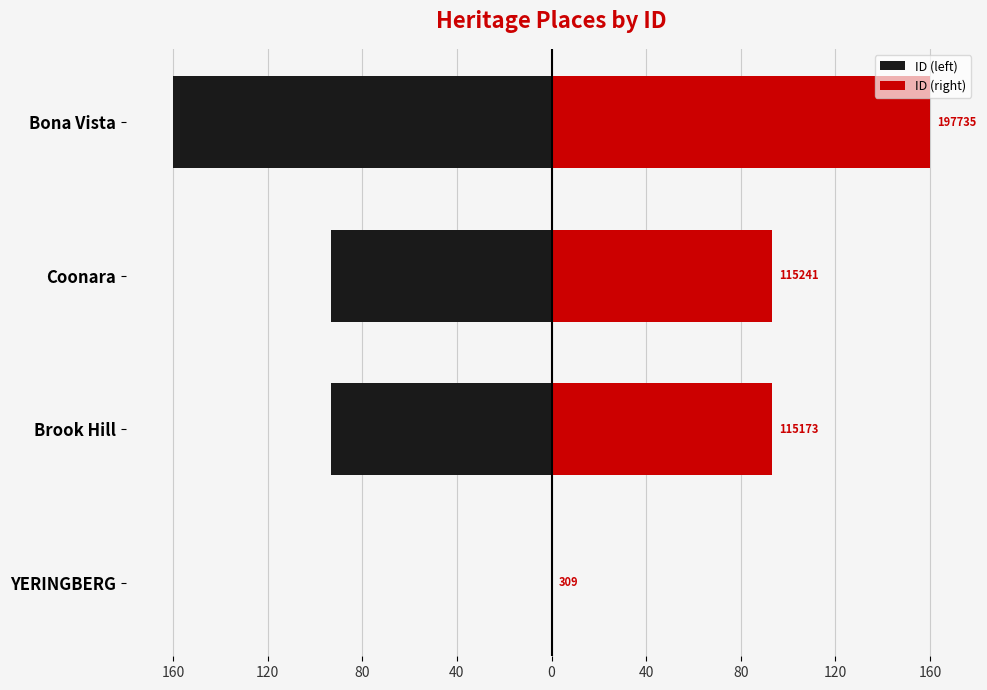

Is it true that ID (left) equals -23.6 at 80?

False